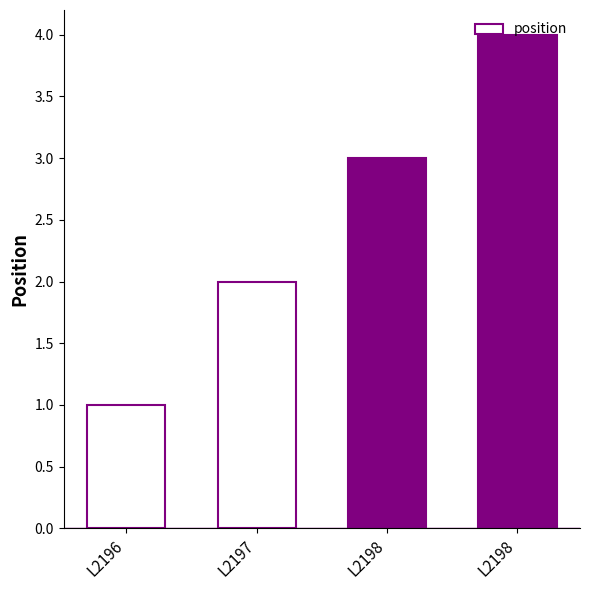

Which has a higher value, L2196 or L2198?

L2198